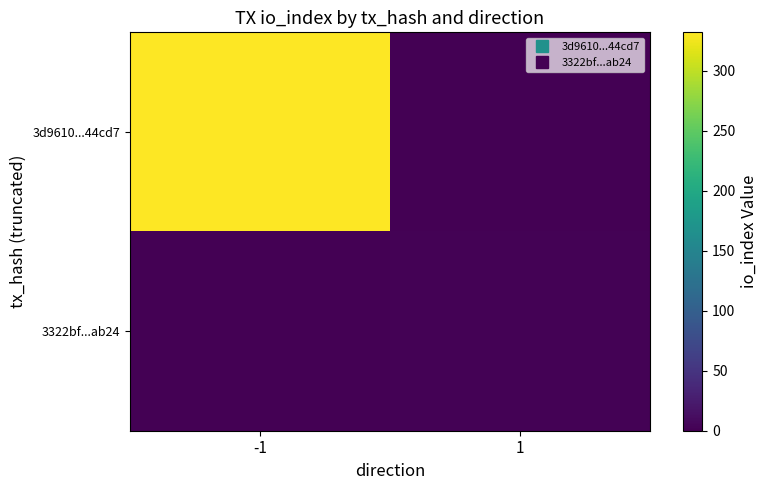

How many distinct data groups are displayed?

2